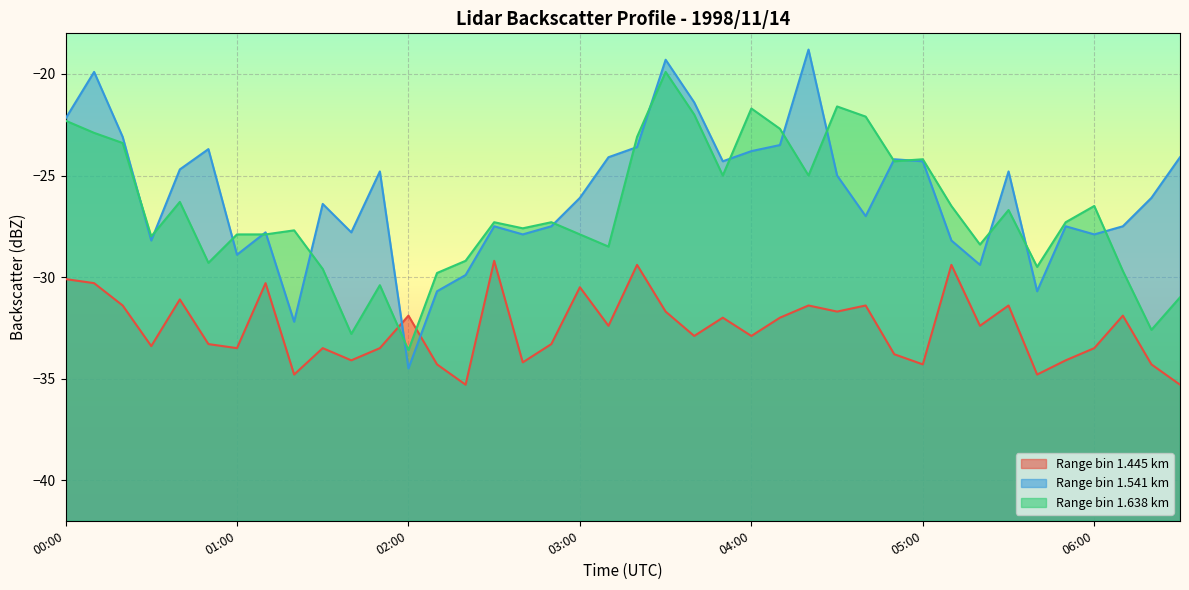

The 1.445 series shows -18.0 at 05:20. True or false?

False